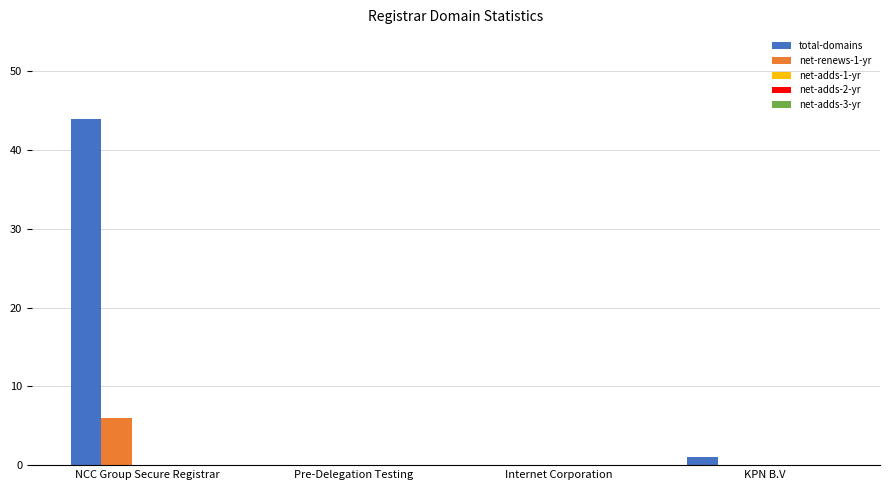

Which series has the widest spread of values?

total-domains